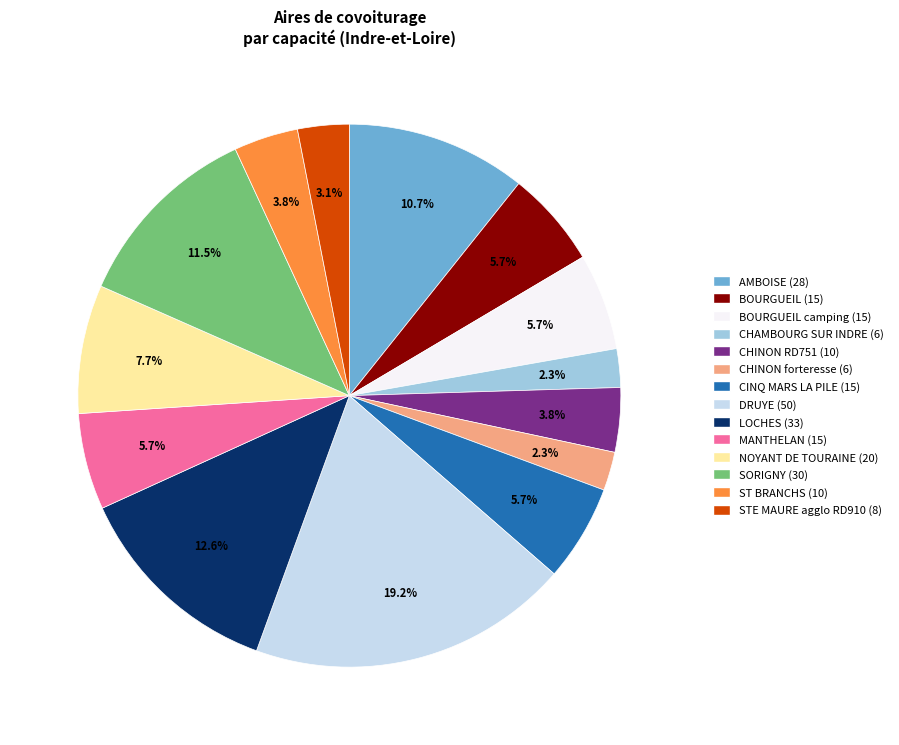

Which category has the biggest portion of the pie?

DRUYE (50)